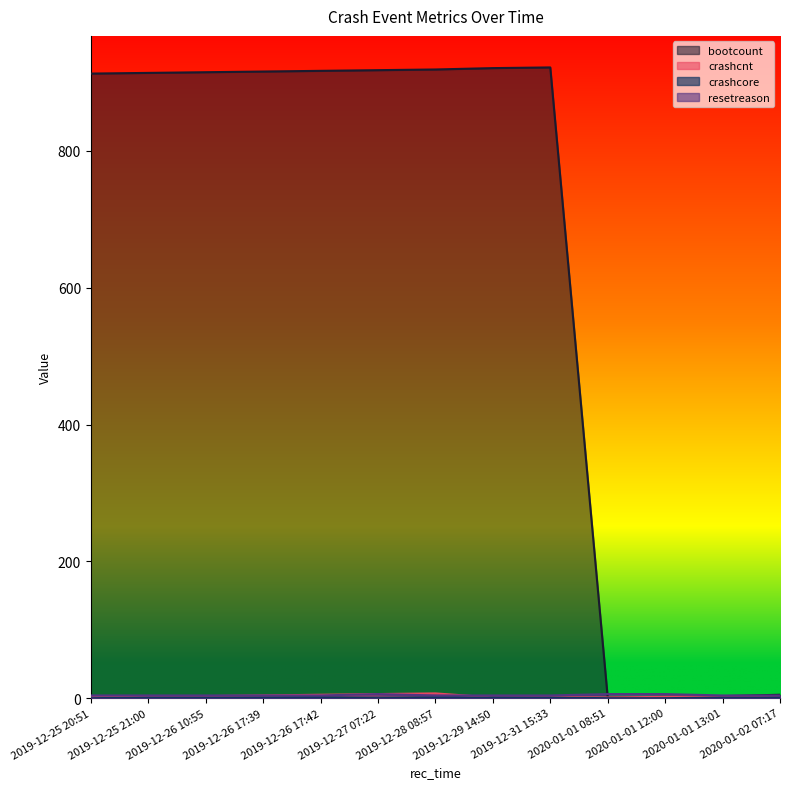

What is the difference between the second highest and second lowest values in the crashcore series?

1